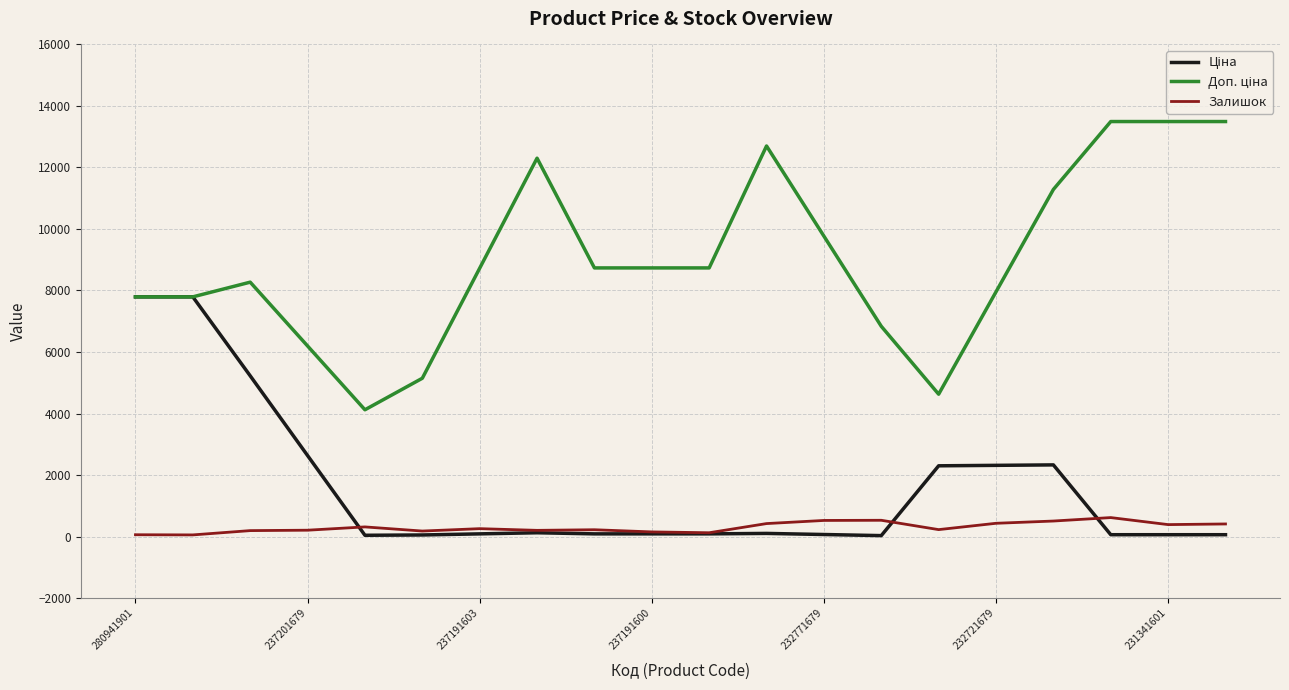

List the labels in order of Залишок value, largest first.

17, 13, 12, 16, 15, 11, 19, 18, 232771679, 231341601, 14, 8, 237191600, 7, 237191603, 232721679, 9, 10, 280941901, 237201679